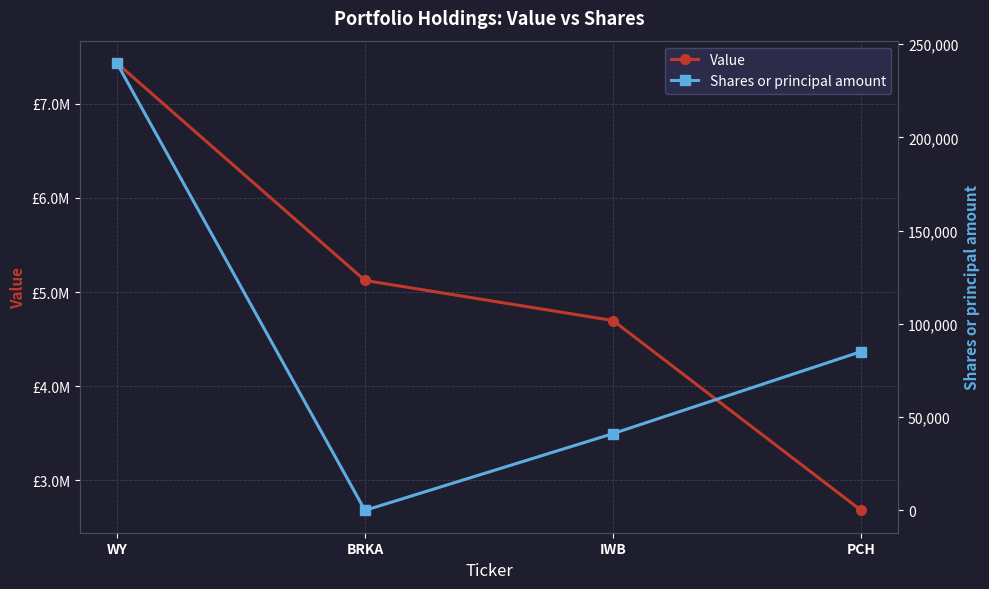

Does the chart display data point markers on the line(s)?

Yes